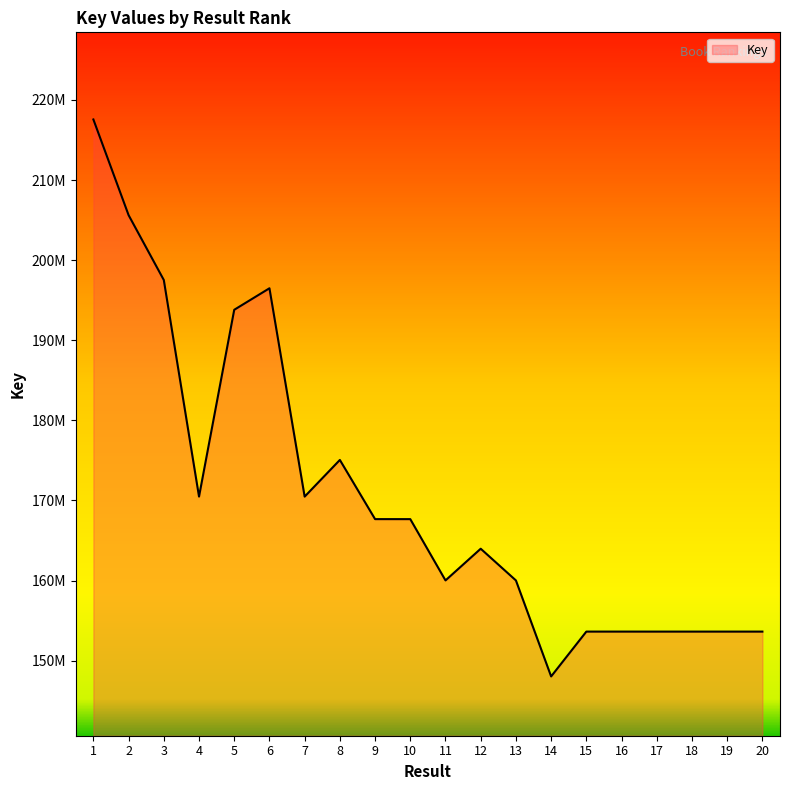

Where is the first local maximum?

6